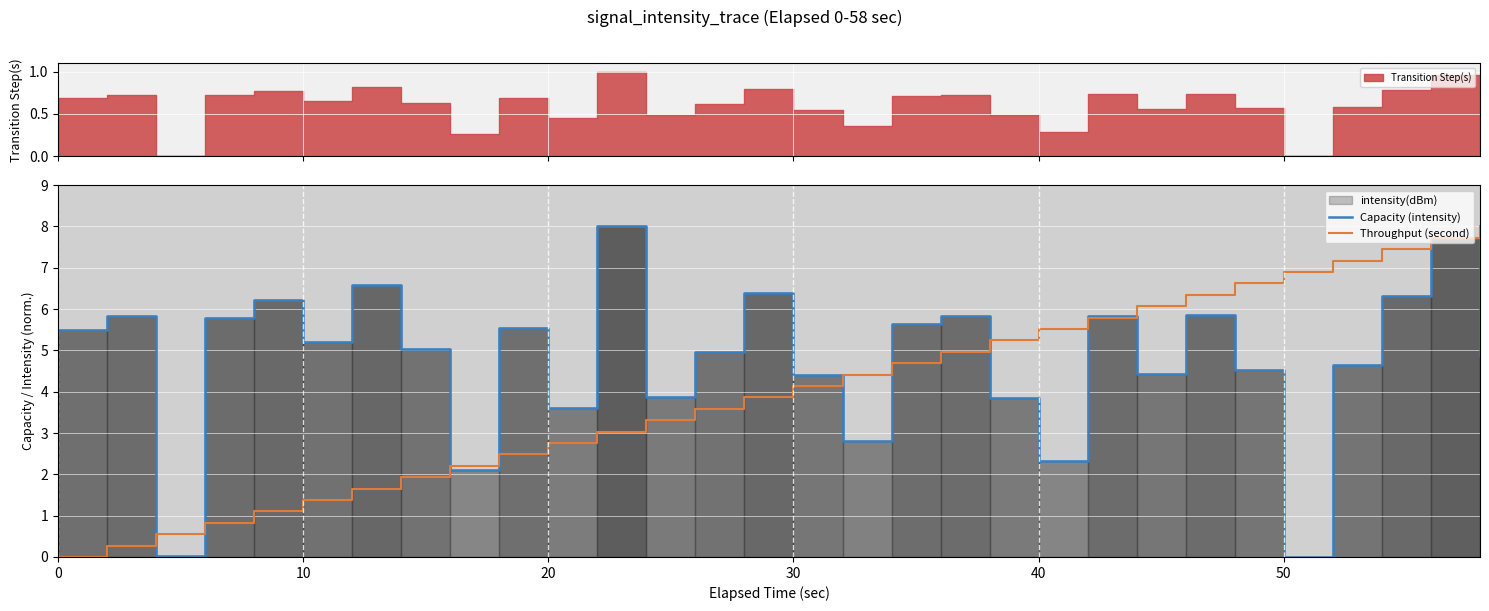

At which label does Throughput (second) first exceed 4?

30